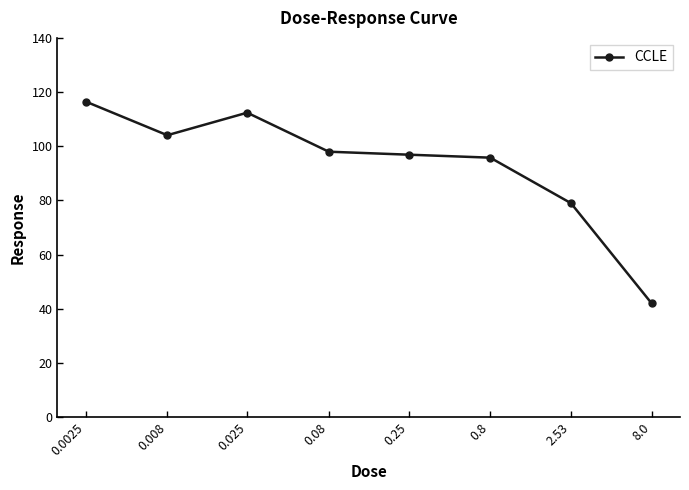

What is the maximum value shown in the chart?

116.5